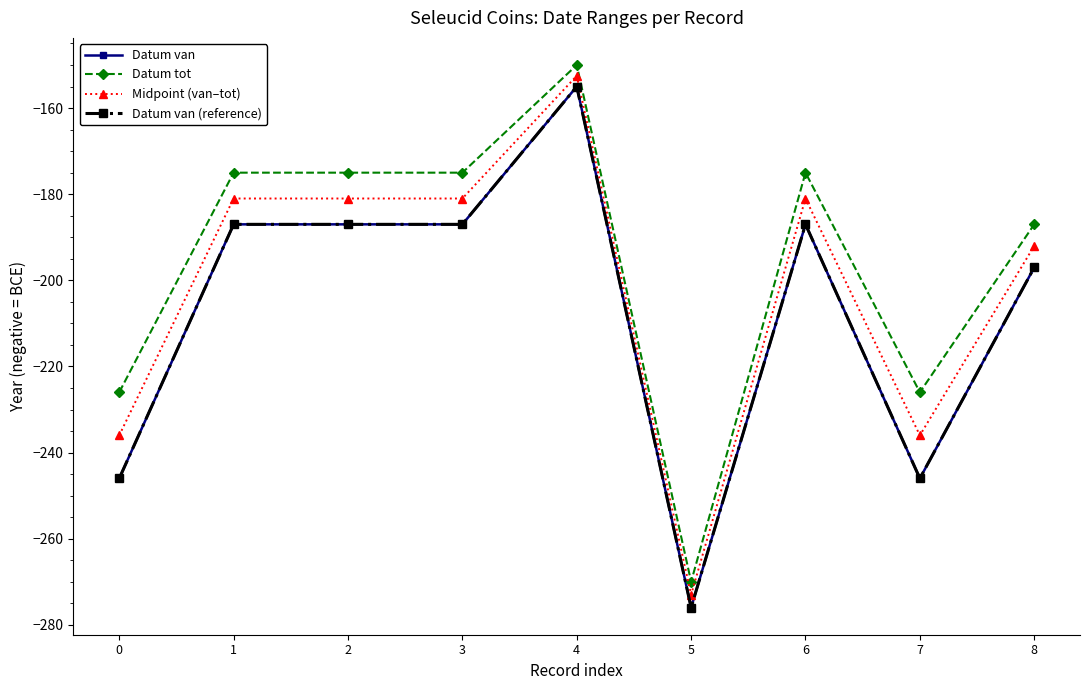

What is the value of the Midpoint (van–tot) point at the 9th from the left?

-192.0